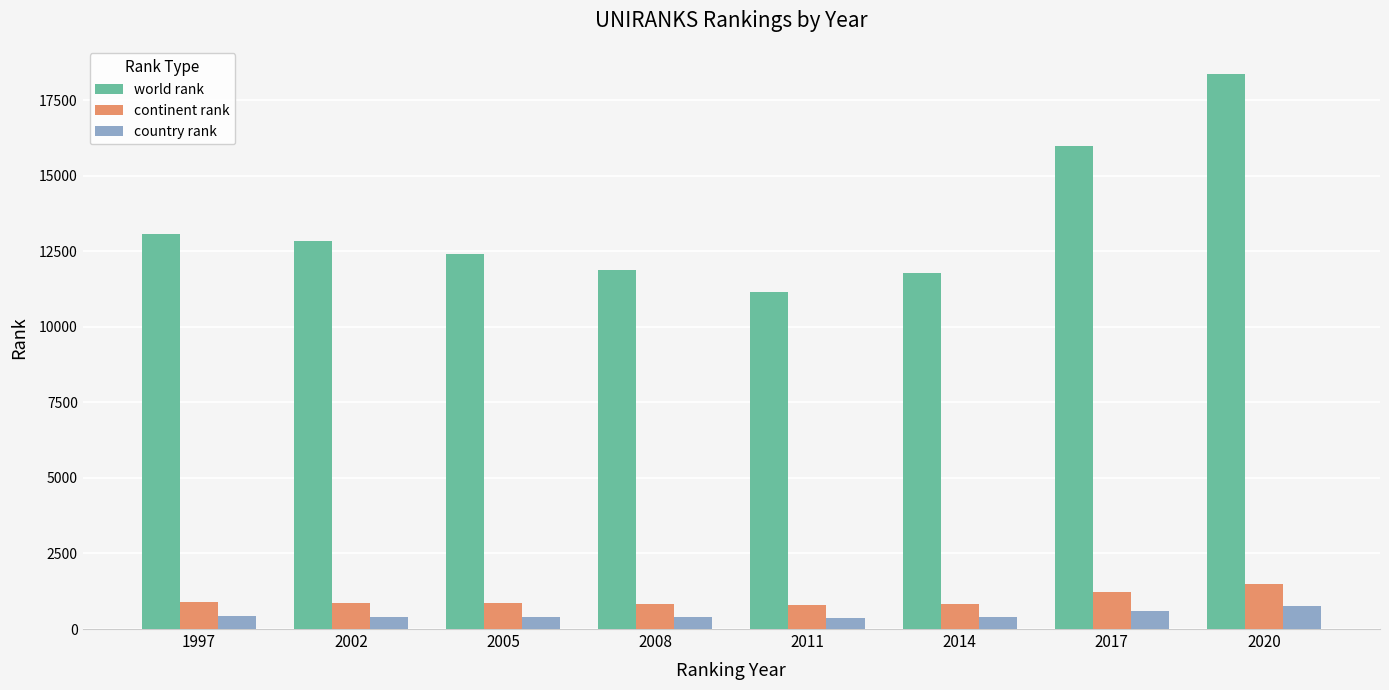

What is the greatest value displayed?

18355